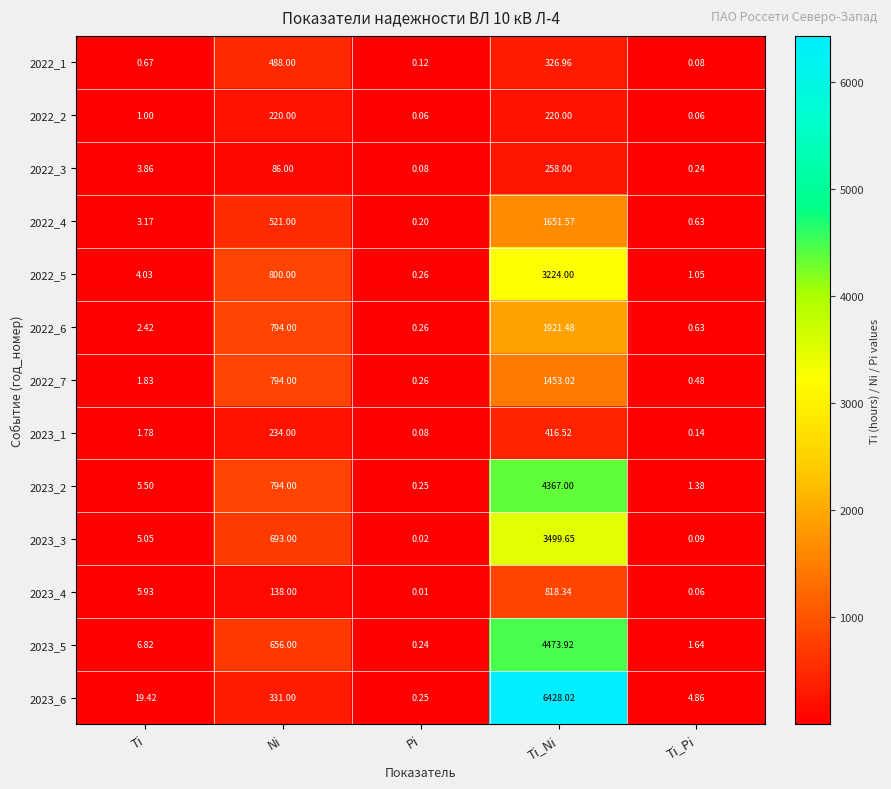

At which label is 2023_4 closest to 409?

Ni